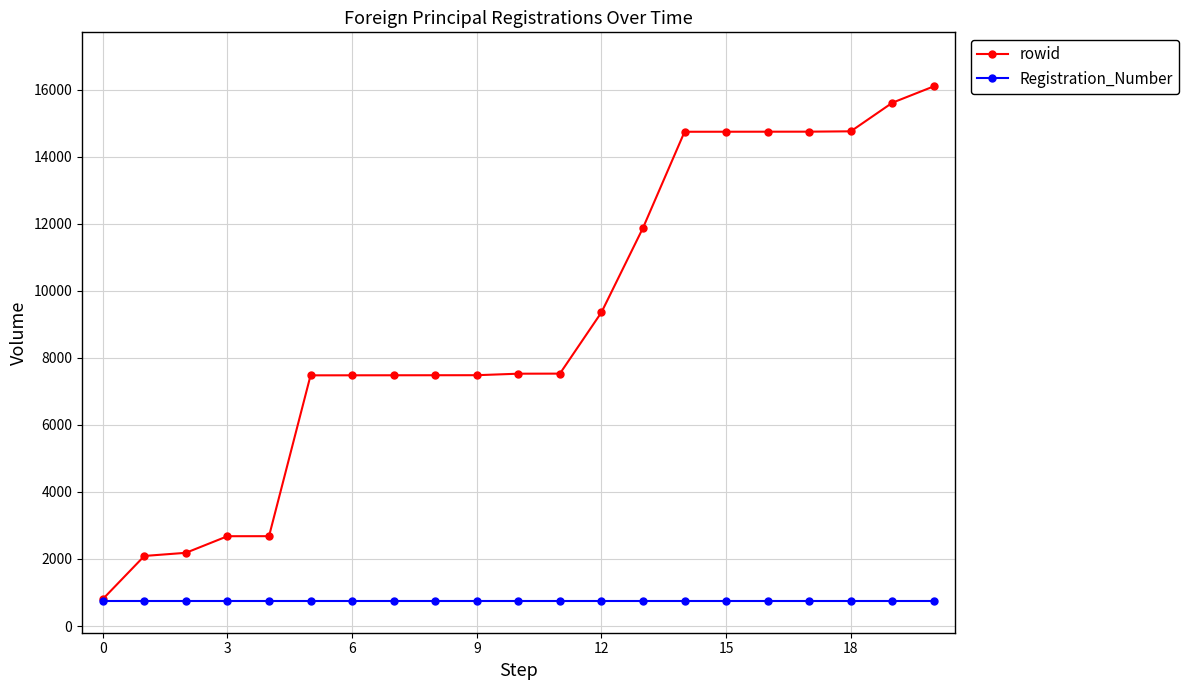

List the series in order of their peak value, highest first.

rowid, Registration_Number